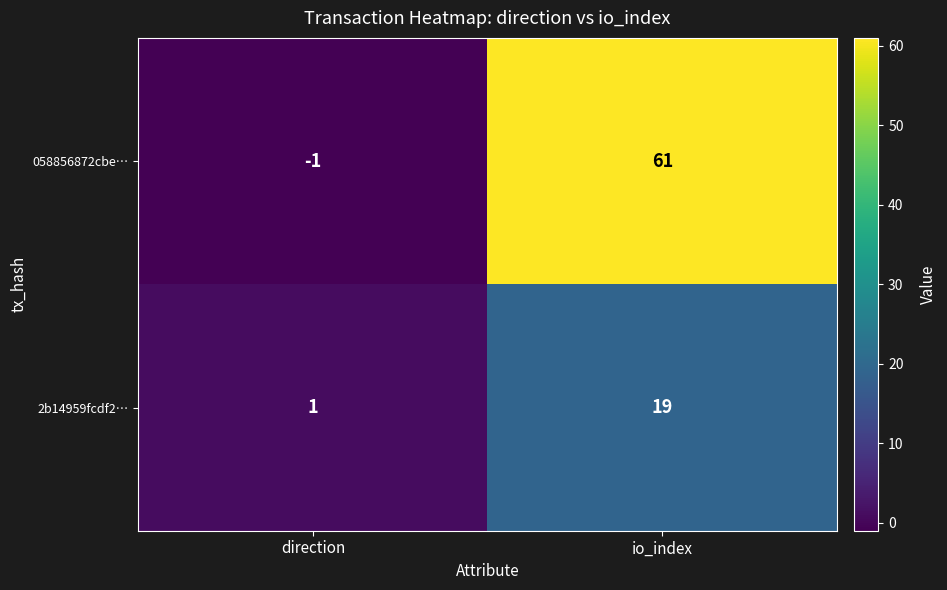

Is it true that 058856872cbe… equals 61 at io_index?

True